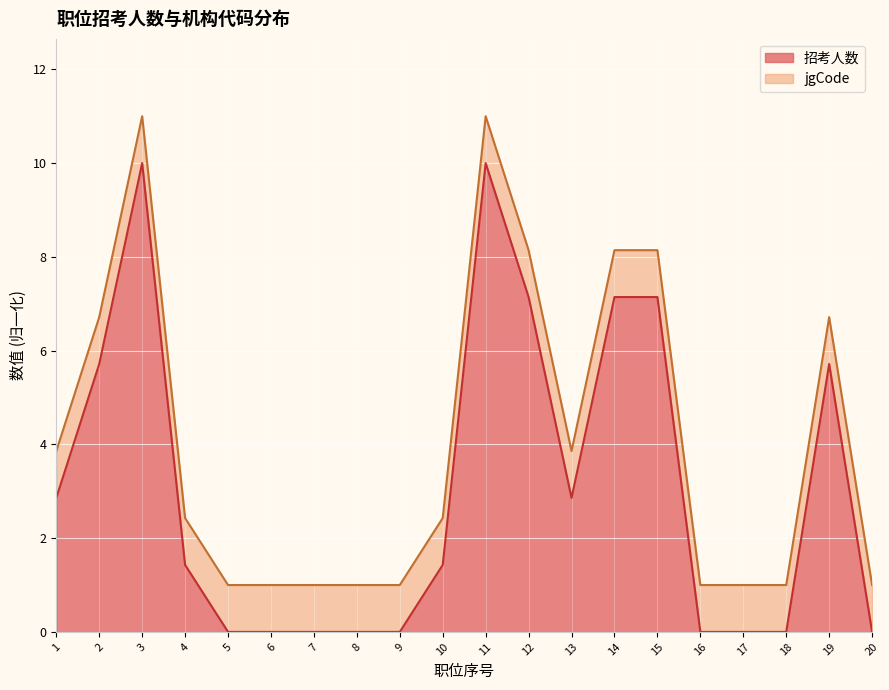

What is the change in value from 7 to 10?

+1.4